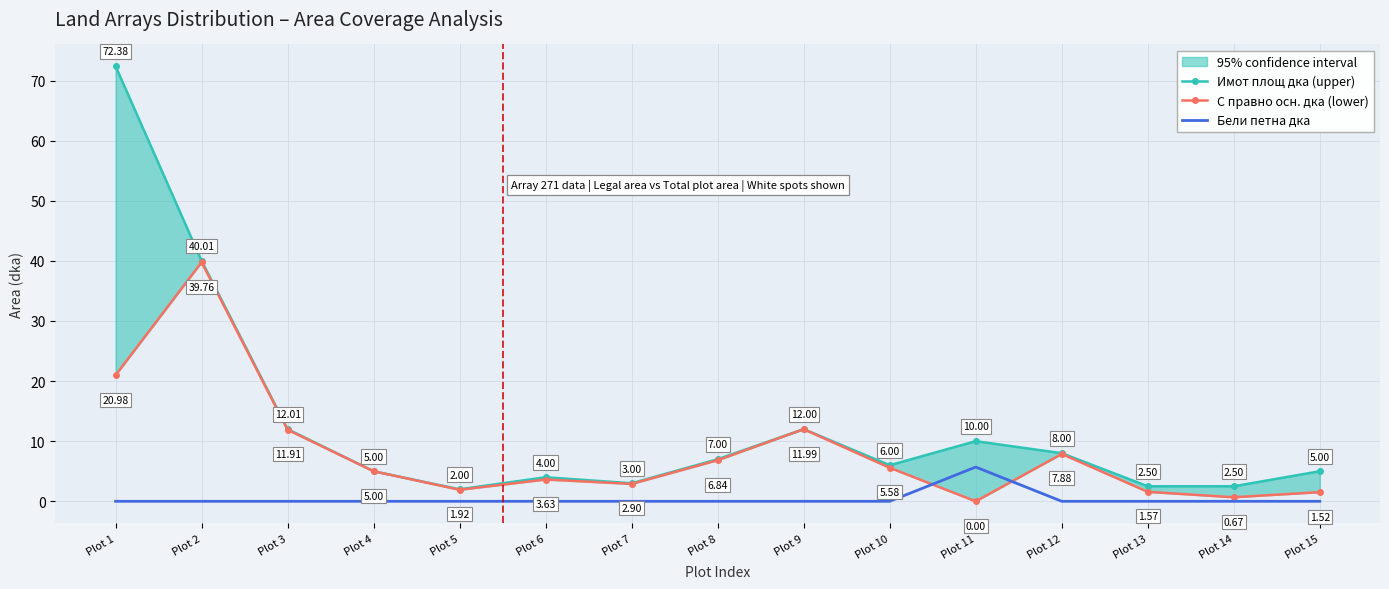

What is the difference between the Имот площ дка (upper) values at Plot 1 and Plot 4?

67.4